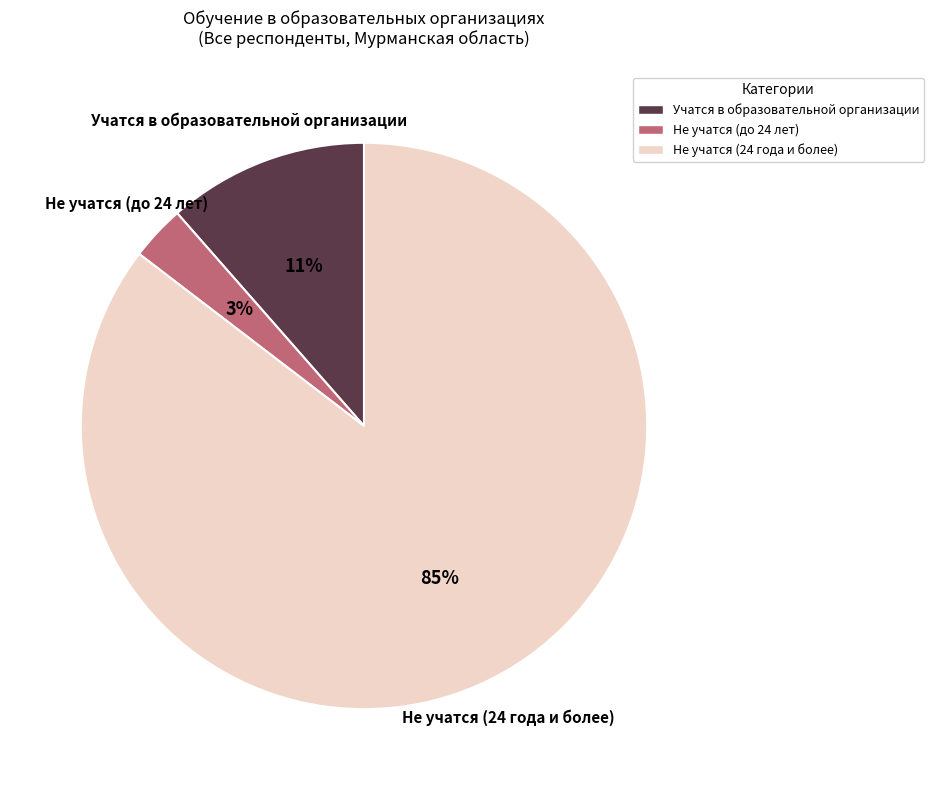

To the nearest percent, what is the average slice percentage?

33%